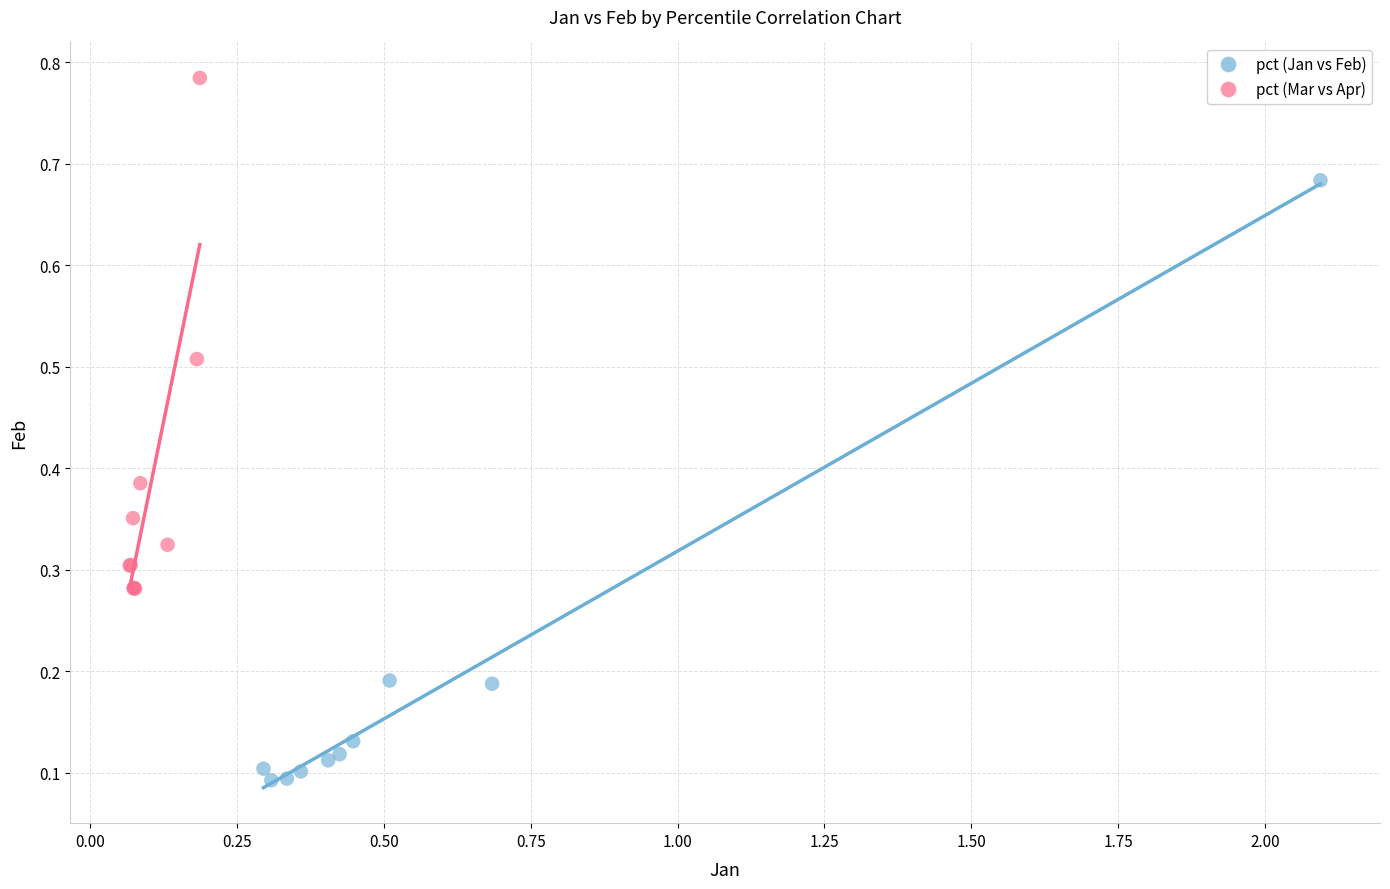

Which series reaches the maximum Y coordinate?

pct (Mar vs Apr)